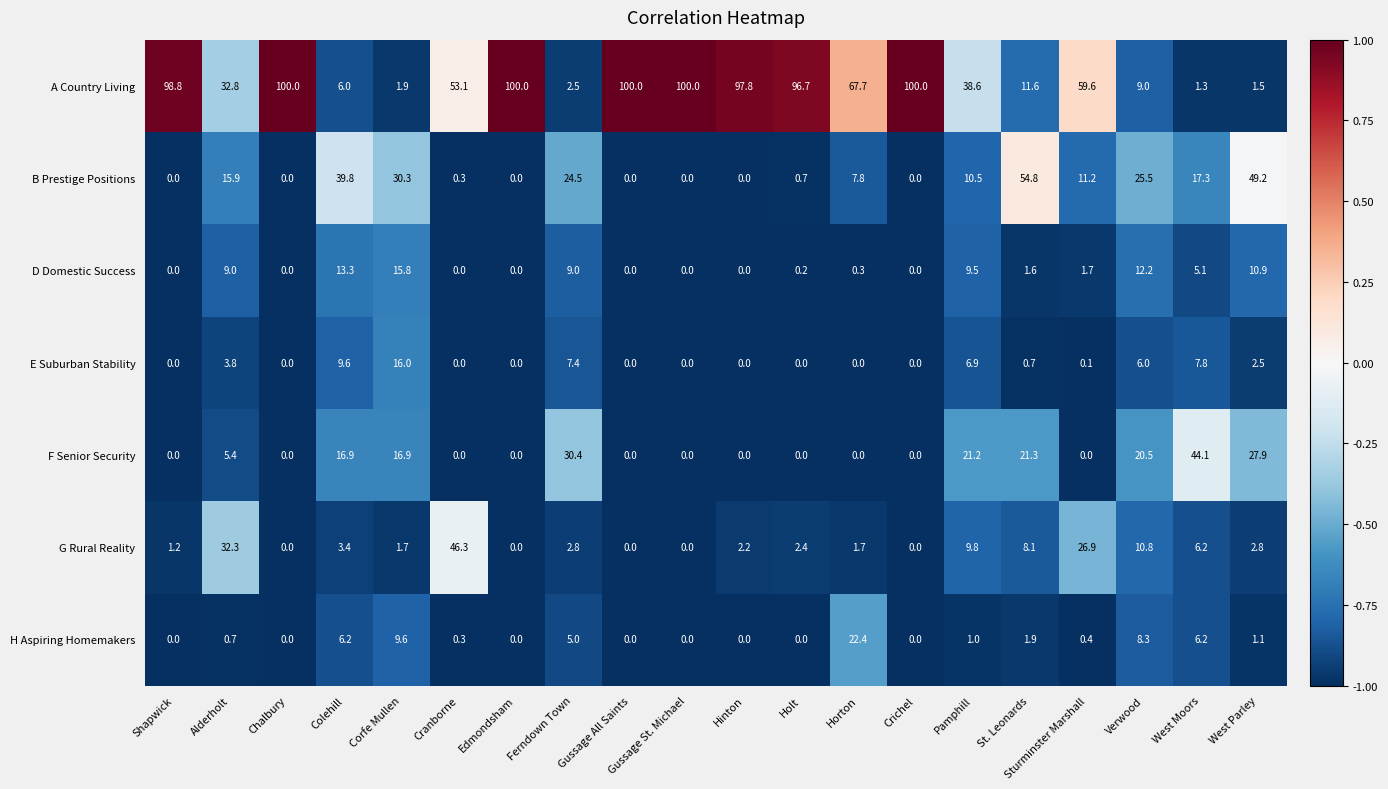

Where is G Rural Reality nearest to the value 23?

Sturminster Marshall